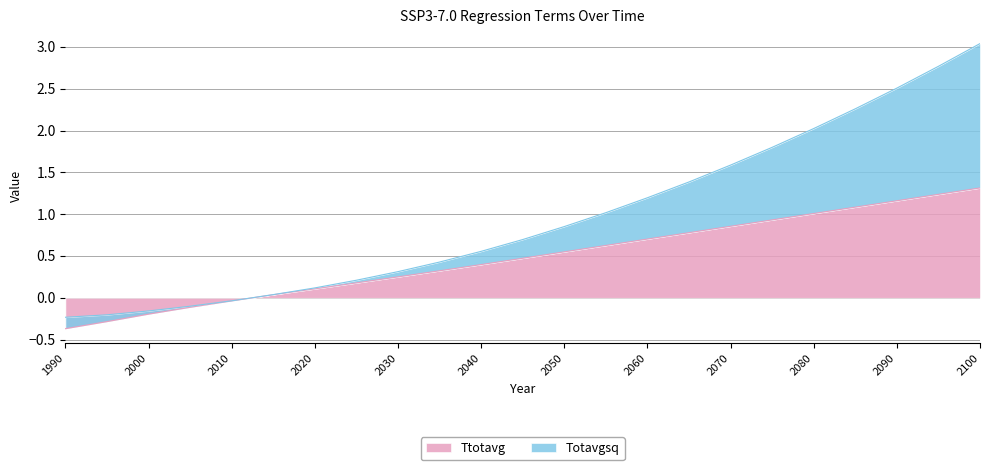

At which label does Ttotavg reach its peak?

2100